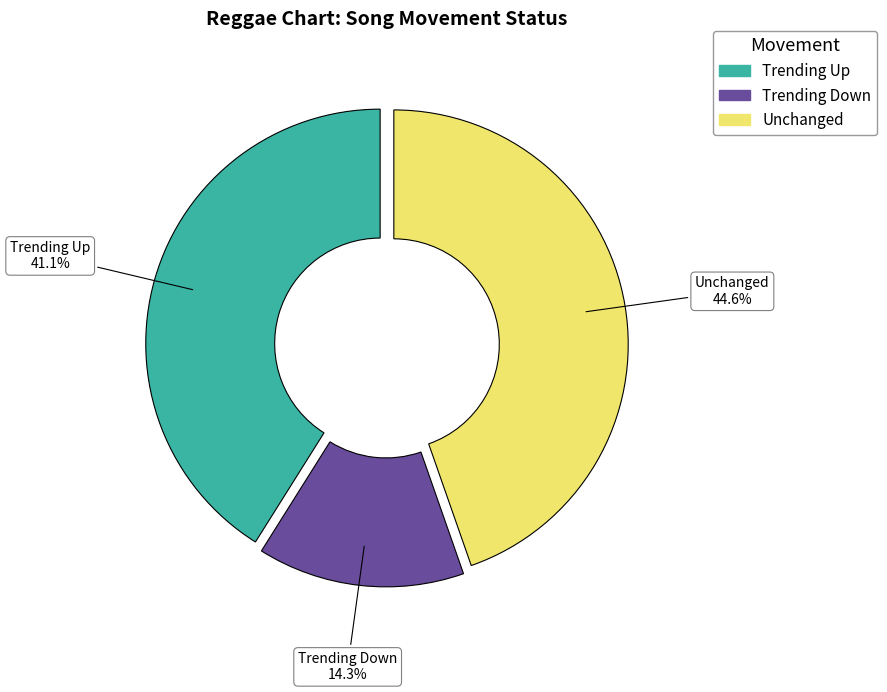

Rank the categories by value from highest to lowest.

Unchanged, Trending Up, Trending Down